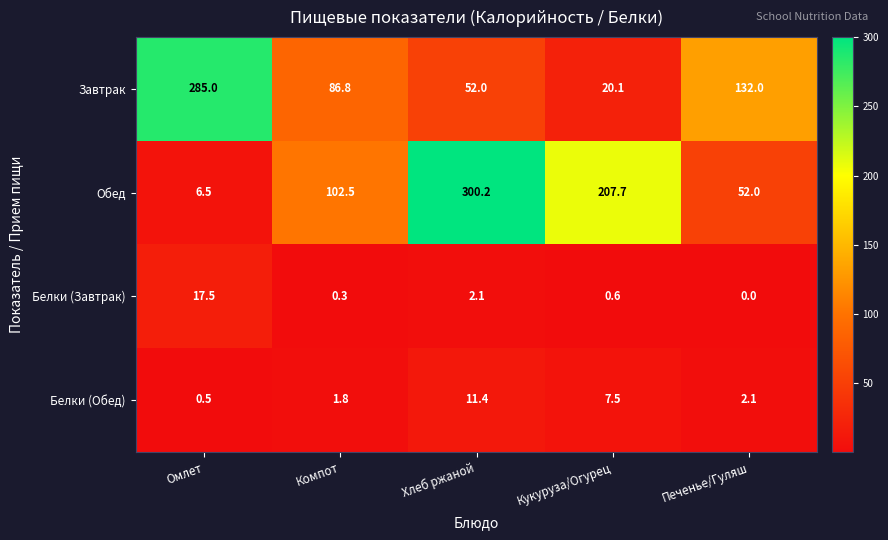

Reading left to right, what are all the values shown in this chart?

Завтрак: 285.0	86.8	52.0	20.1	132.0
Обед: 6.5	102.5	300.2	207.7	52.0
Белки (Завтрак): 17.5	0.3	2.1	0.6	0.0
Белки (Обед): 0.5	1.8	11.4	7.5	2.1